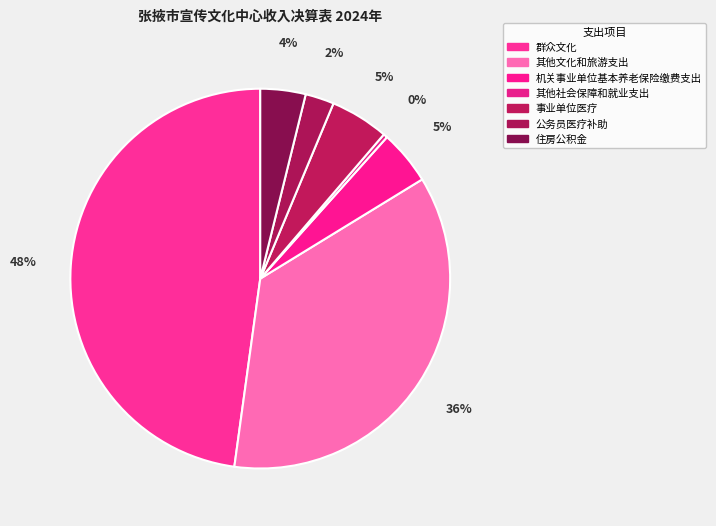

Which has a higher value, 公务员医疗补助 or 机关事业单位基本养老保险缴费支出?

机关事业单位基本养老保险缴费支出